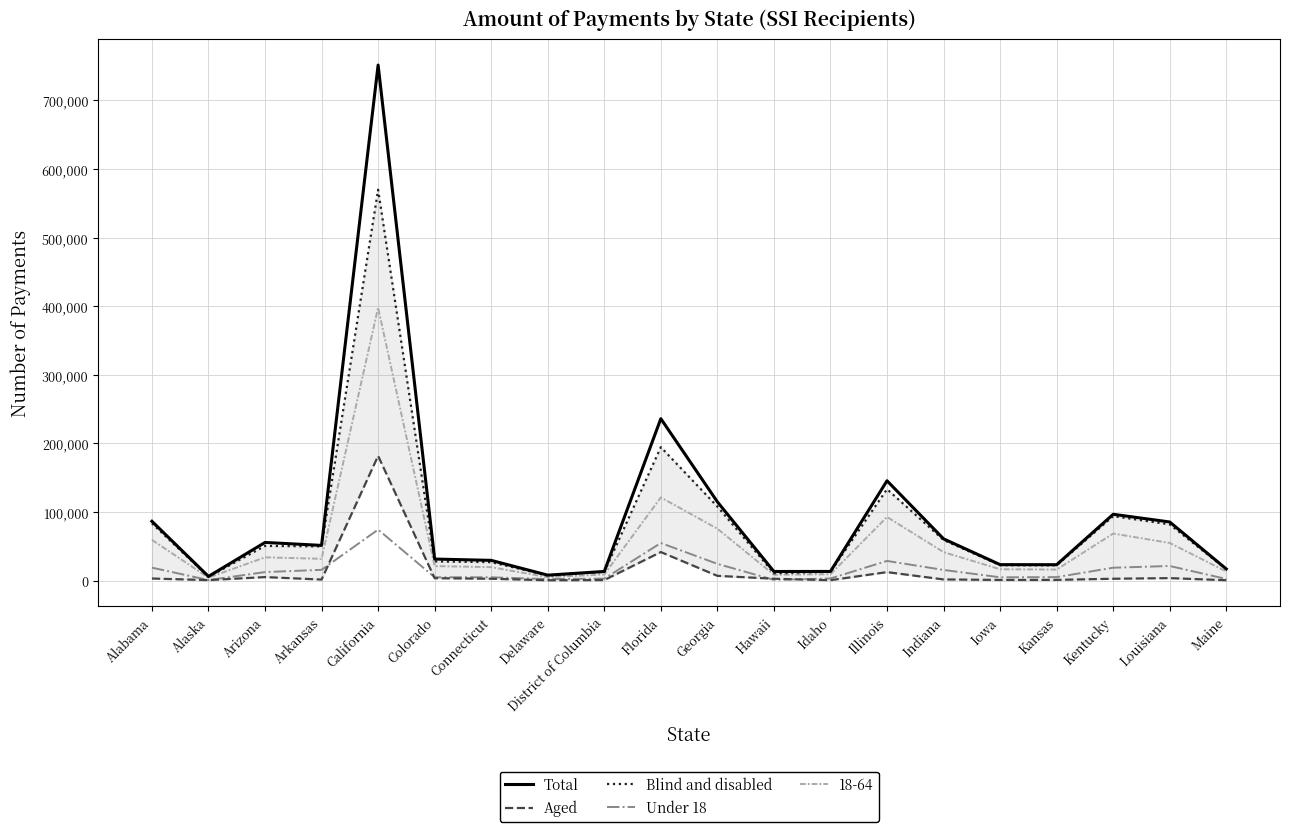

How many interior local valleys does the Under 18 series have?

4